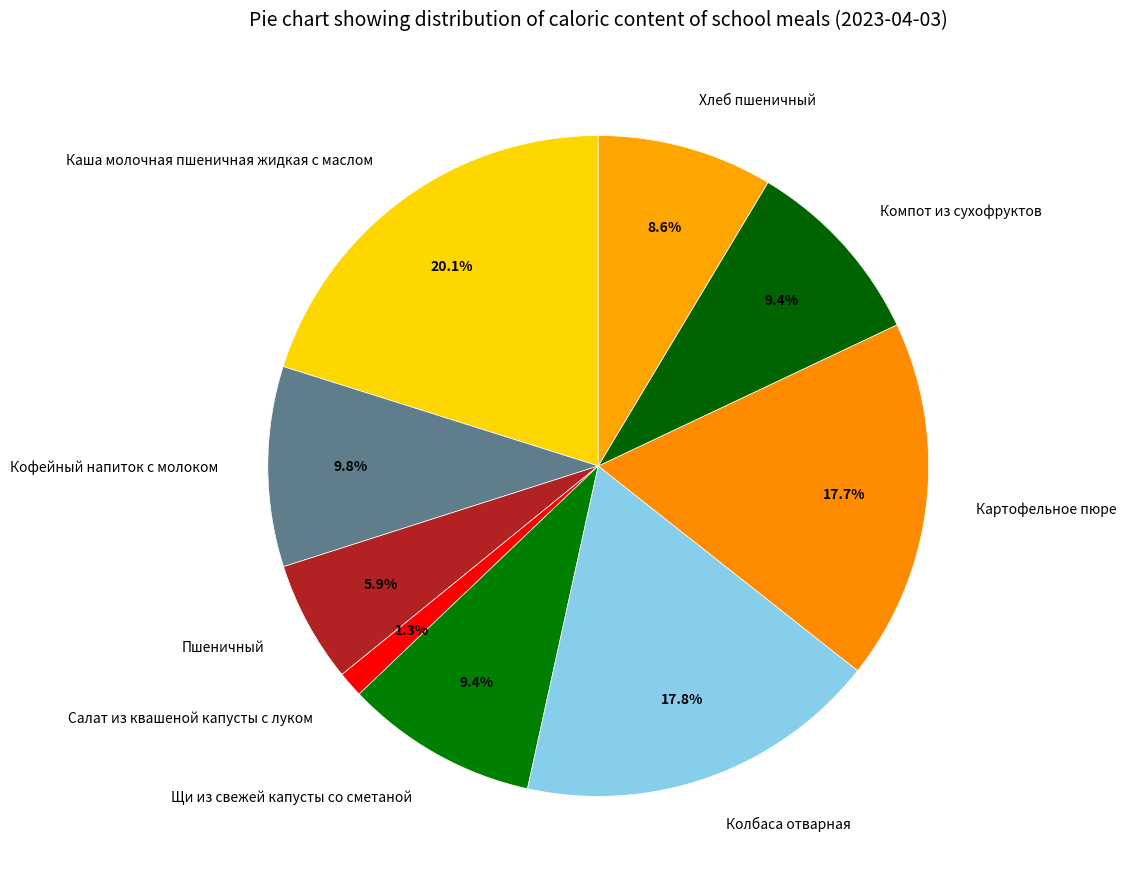

True or false: Колбаса отварная accounts for 18% of the total.

True